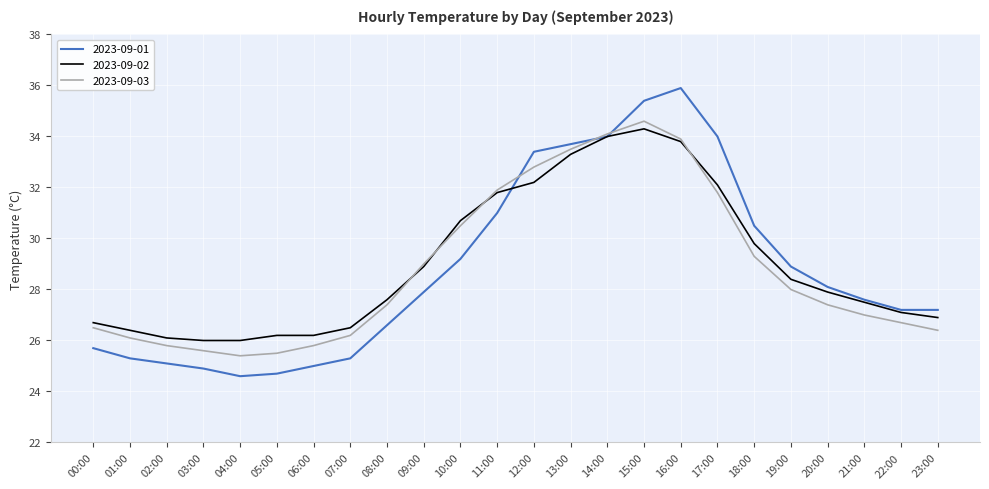

Which series has the largest range (max minus min)?

2023-09-01